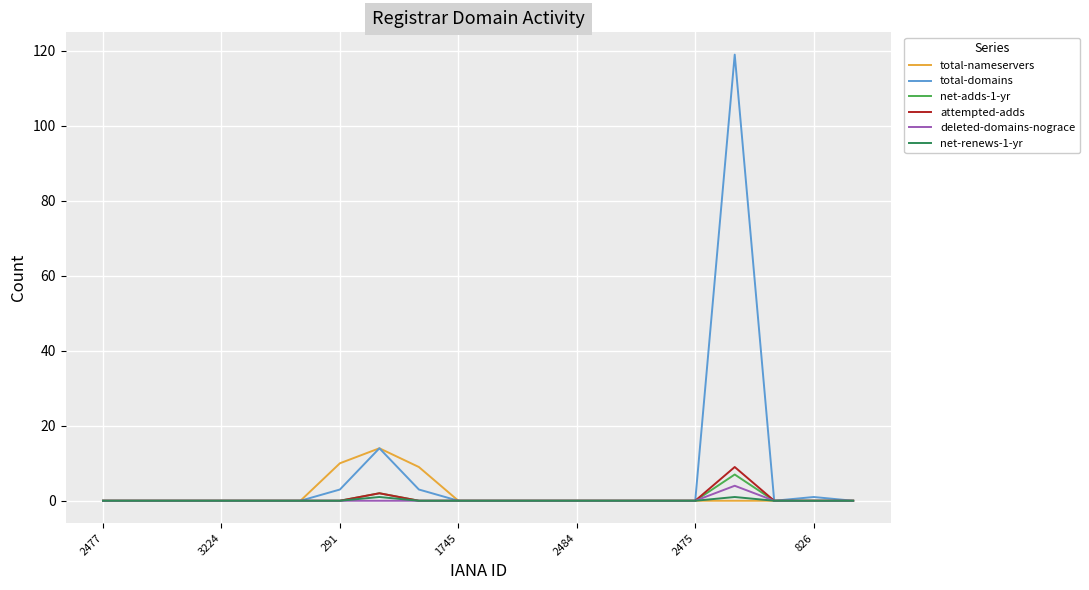

What is the maximum value shown in the chart?

119